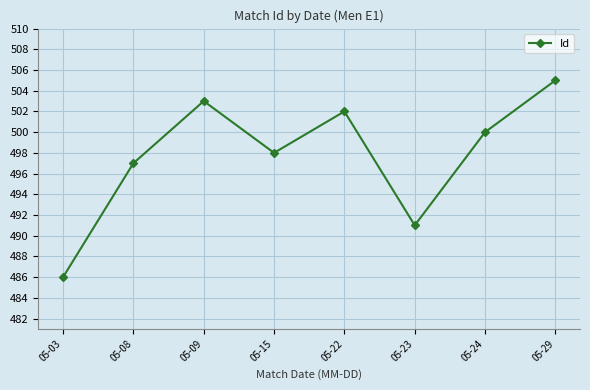

The value at 05-09 is 503. True or false?

True